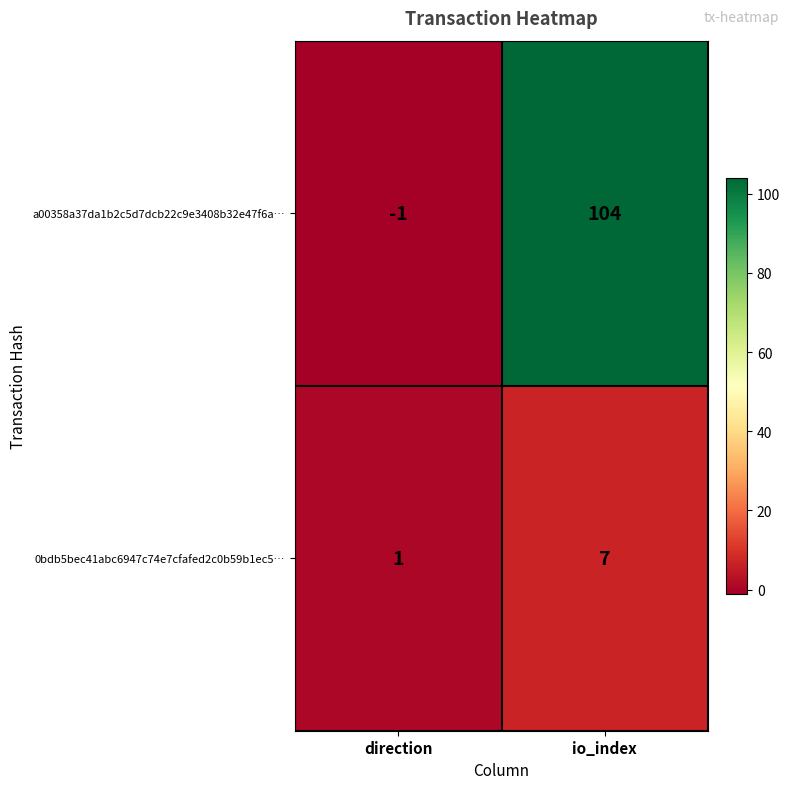

Which category has the lowest value across all series?

direction